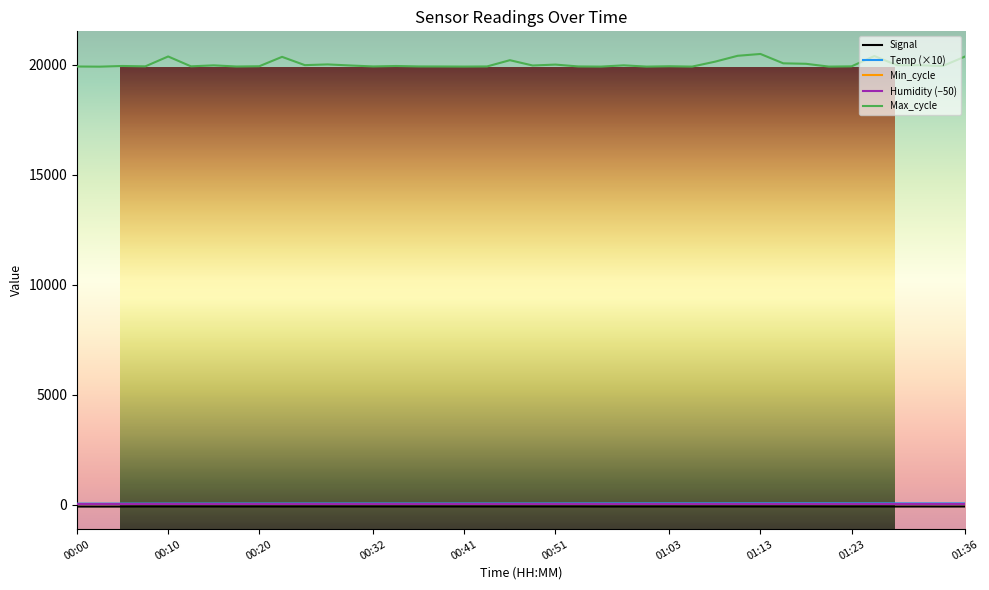

Rank the categories by Temp value from highest to lowest.

01:16, 01:18, 01:21, 01:11, 01:13, 01:01, 01:03, 01:06, 01:08, 01:23, 01:26, 01:28, 01:30, 01:33, 00:59, 01:36, 00:56, 00:54, 00:51, 00:29, 00:32, 00:44, 00:46, 00:49, 00:24, 00:27, 00:34, 00:37, 00:39, 00:41, 00:17, 00:20, 00:22, 00:15, 00:10, 00:12, 00:07, 00:05, 00:03, 00:00